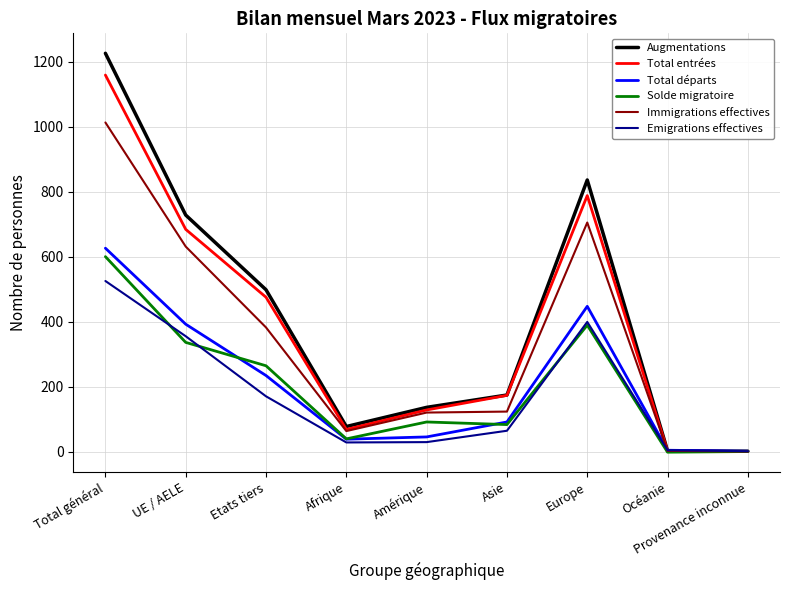

Which category has the highest value across all series?

Total général